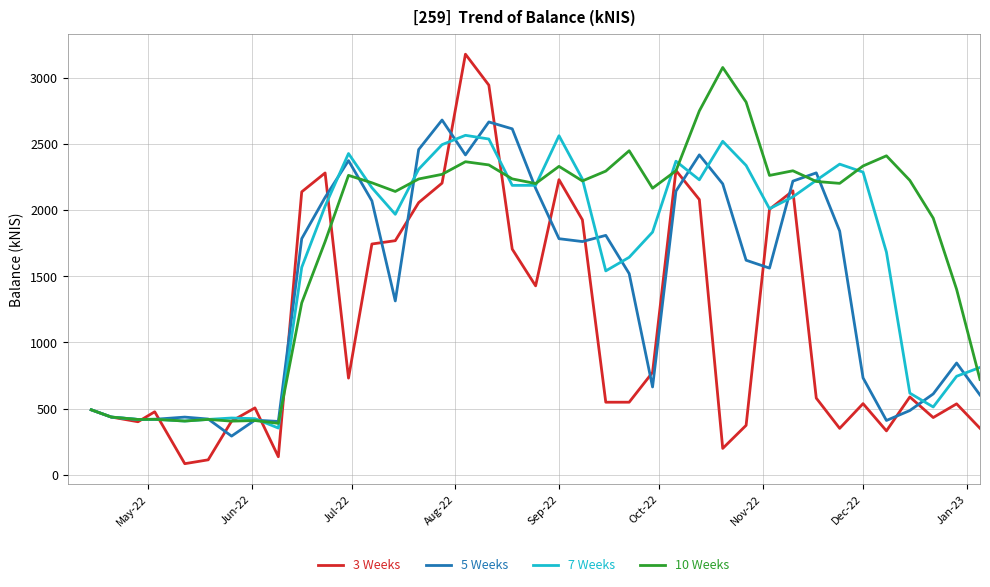

True or false: 3 Weeks and 5 Weeks cross at least once.

True